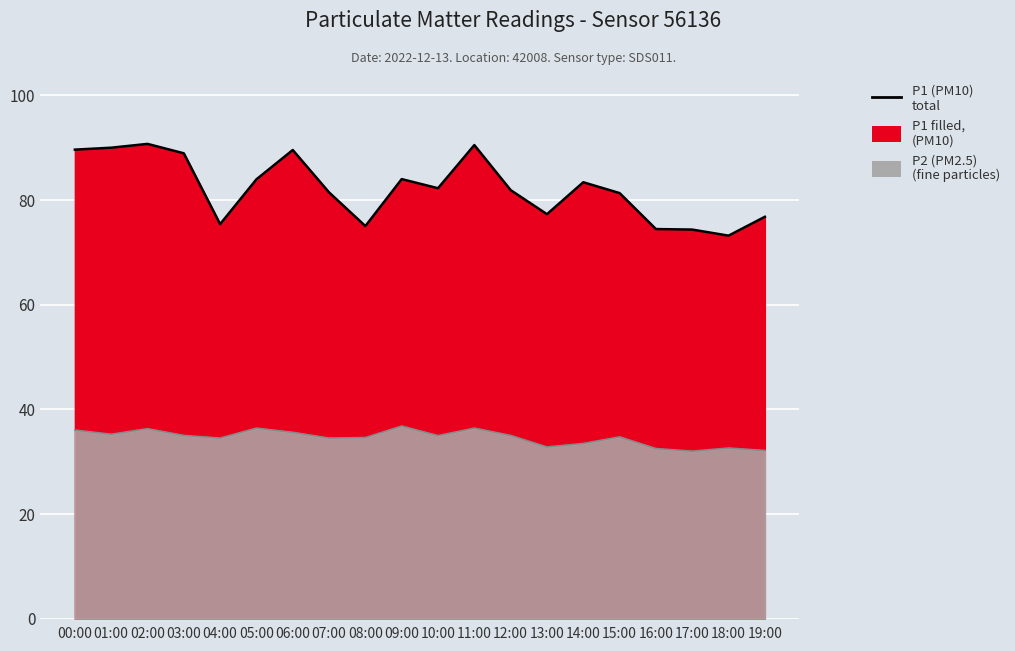

What is the difference between the P2 line values at 03:00 and 11:00?

1.4